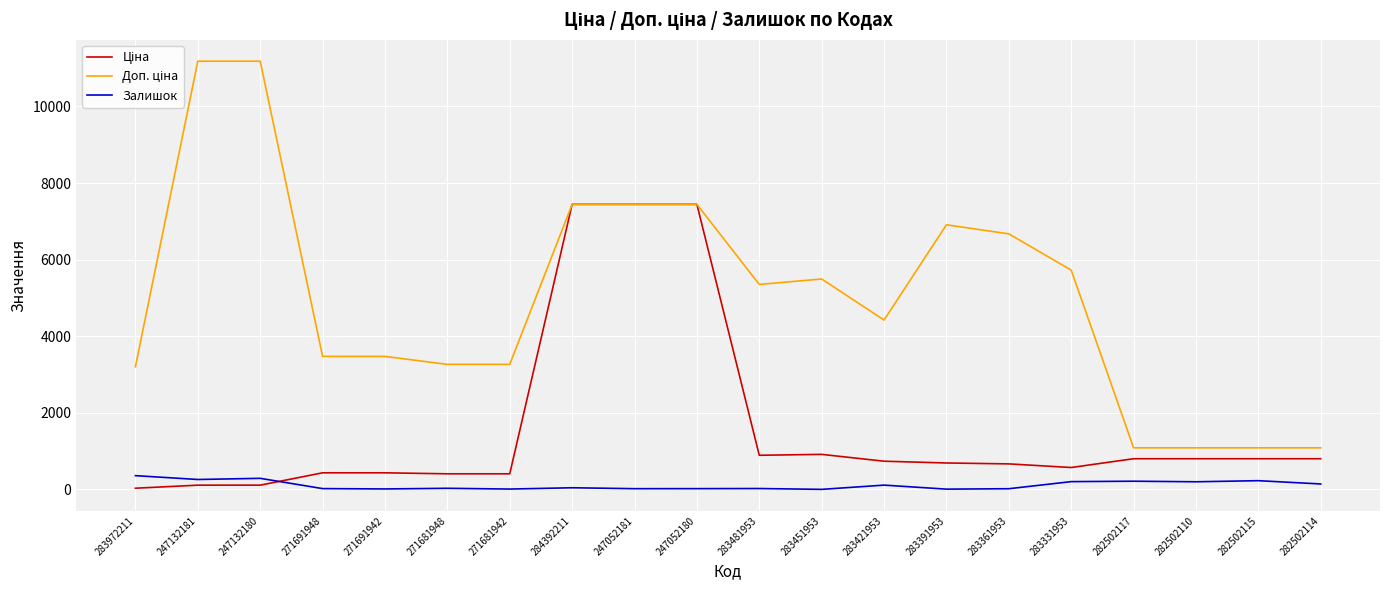

What is the spread (max minus min) of values at 247132180?

11070.2